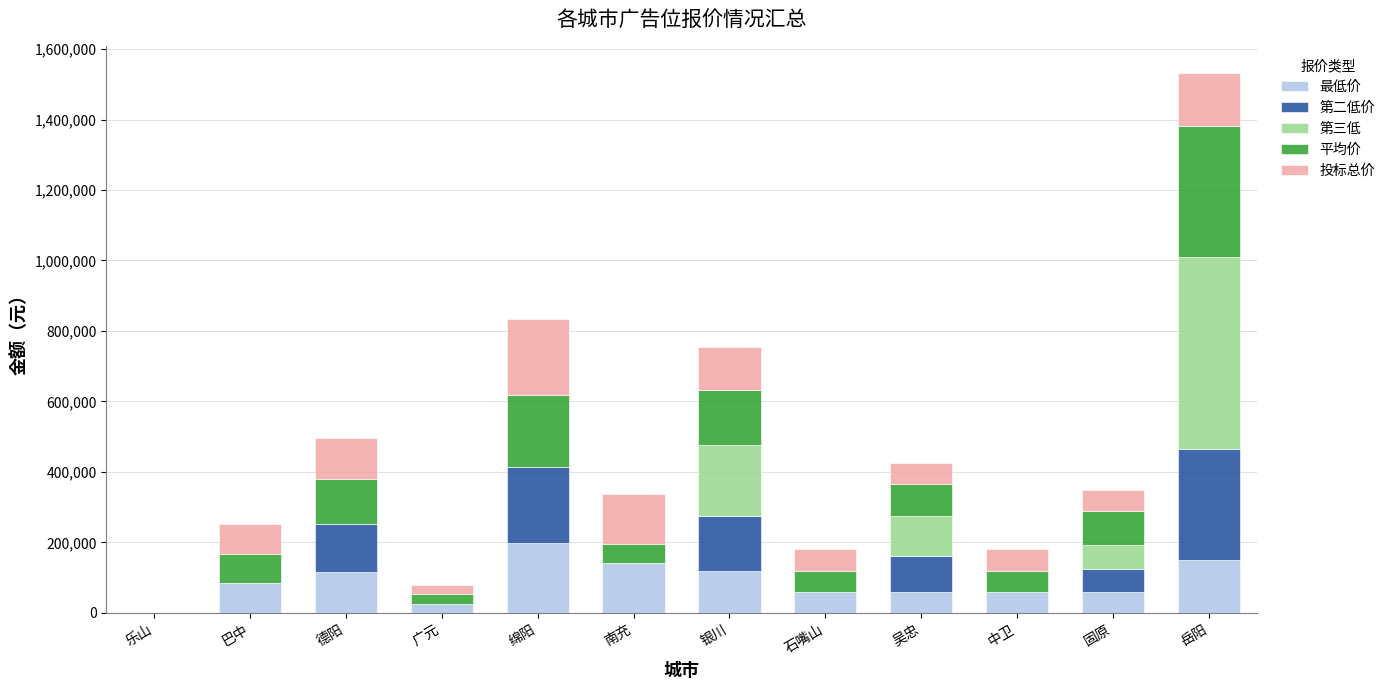

What is the approximate value of 最低价 at 吴忠?

60000